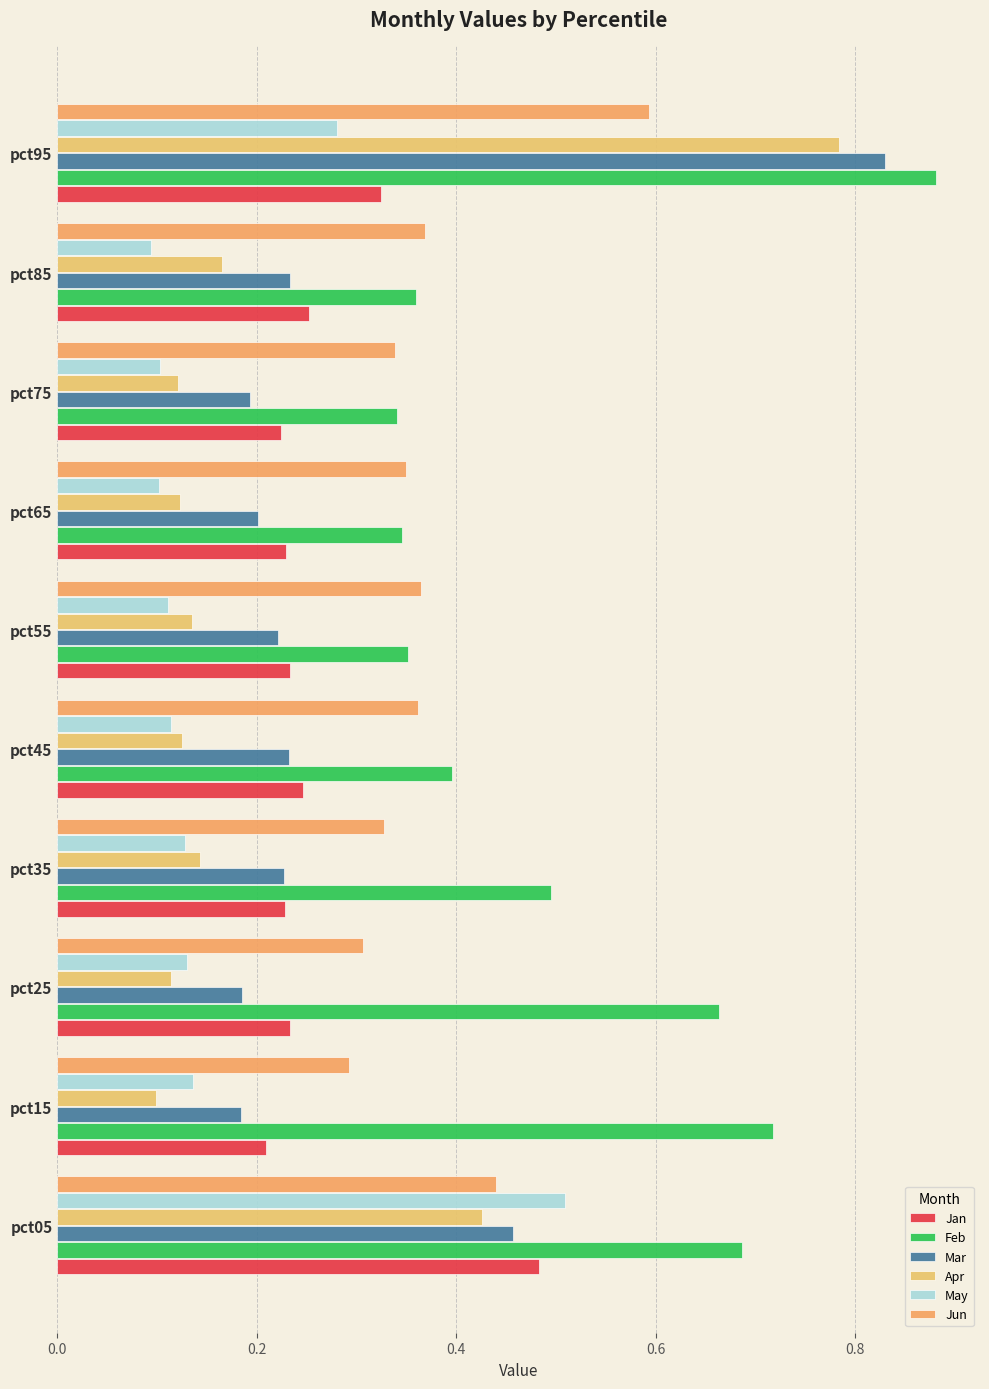

What is the minimum value shown in the chart?

0.1